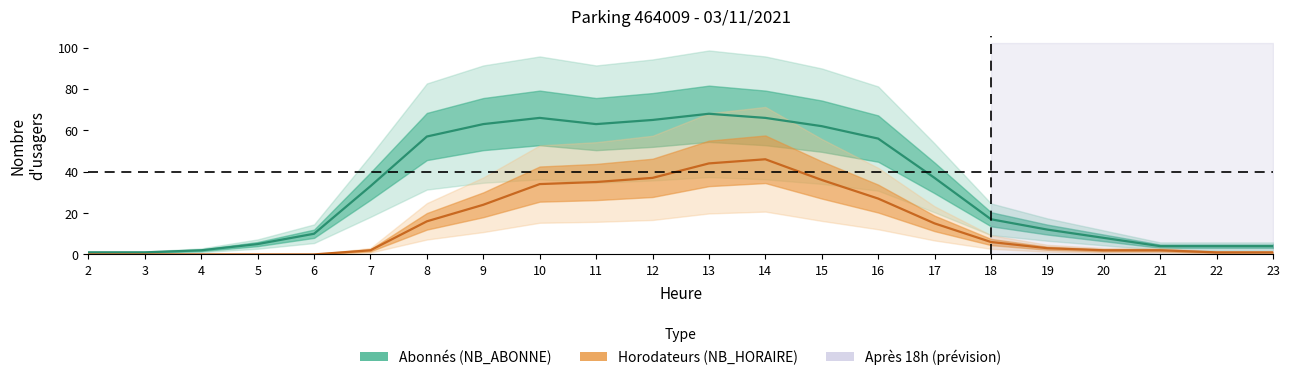

Which series changed the most between 4 and 22?

NB_ABONNE (Abonnés)